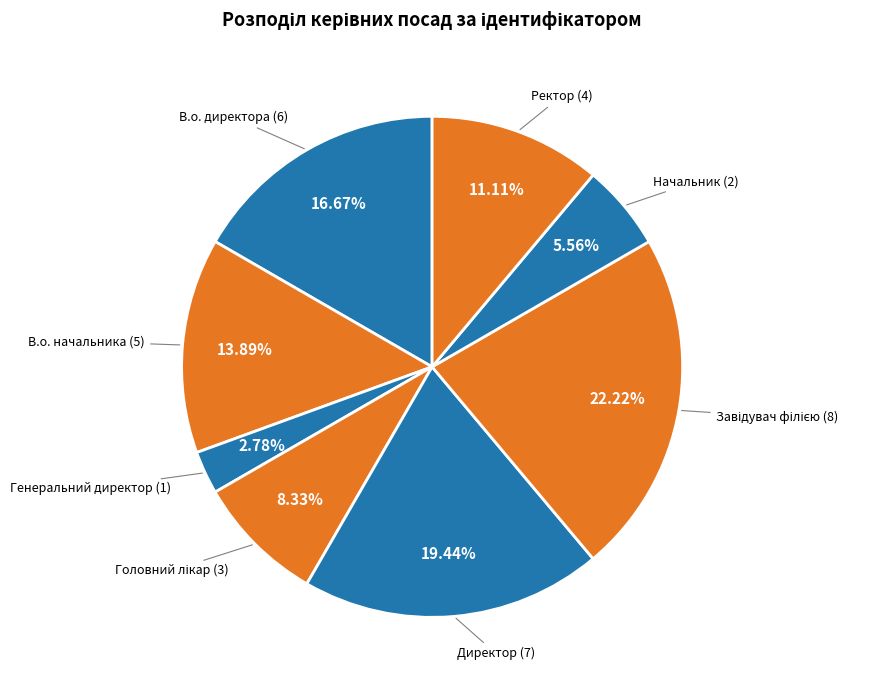

Is there a majority slice in this chart?

No